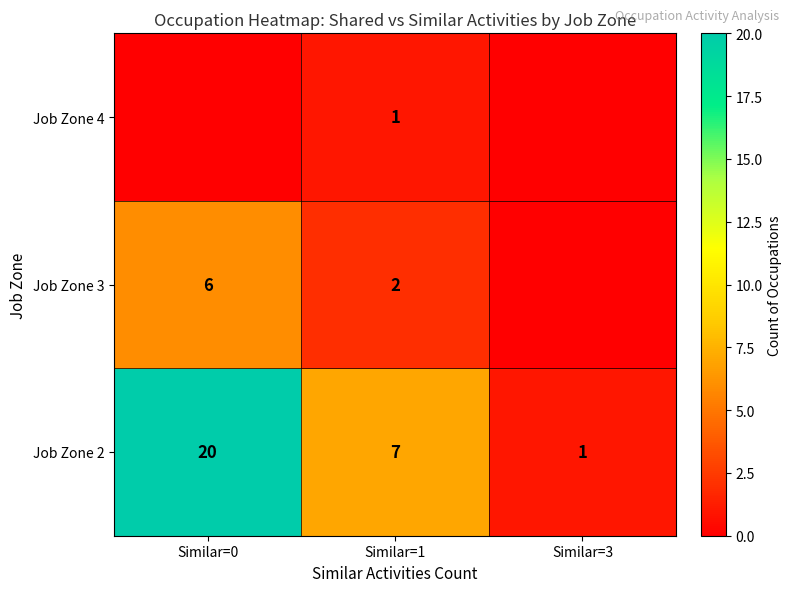

What is the maximum value for row_1?

6